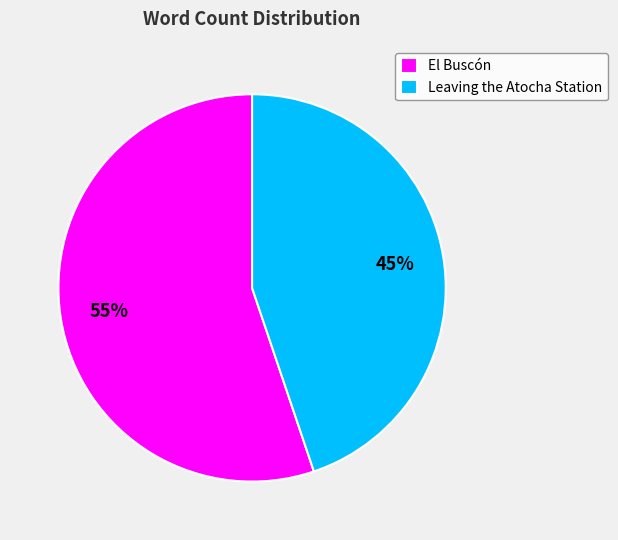

True or false: Leaving the Atocha Station accounts for 51% of the total.

False